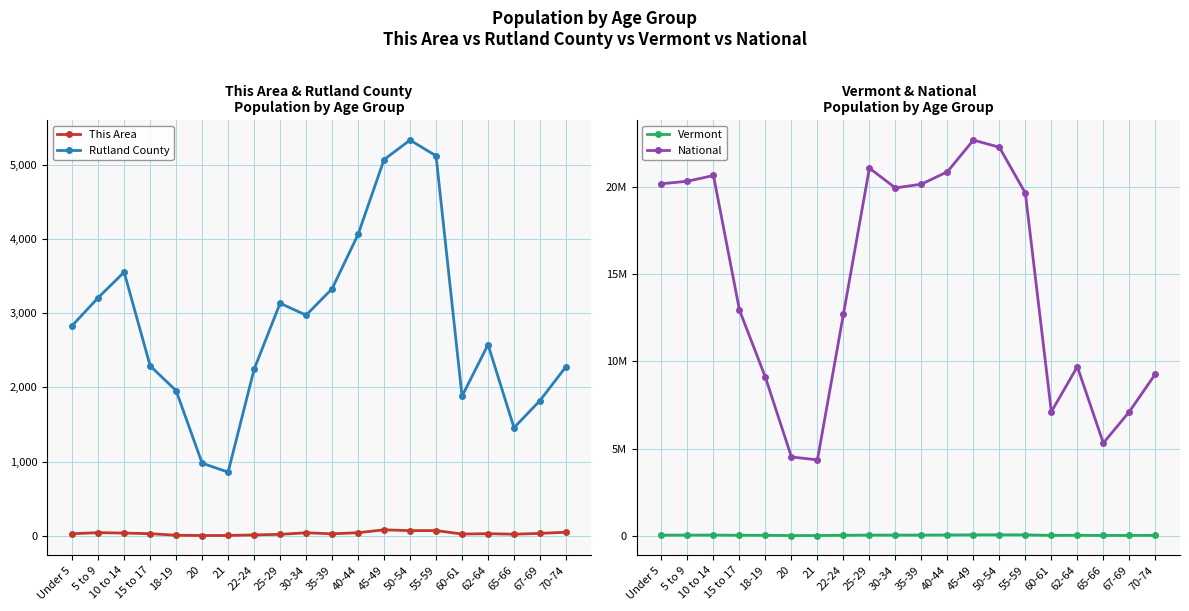

Which has a higher value, 67-69 or 5 to 9?

5 to 9